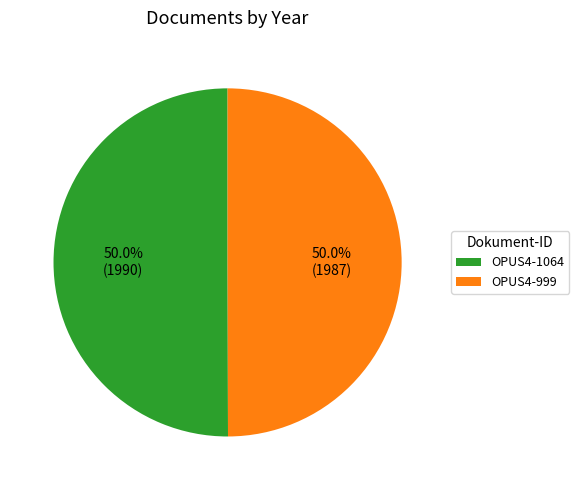

Combined, do OPUS4-999 and OPUS4-1064 account for over 50%?

Yes